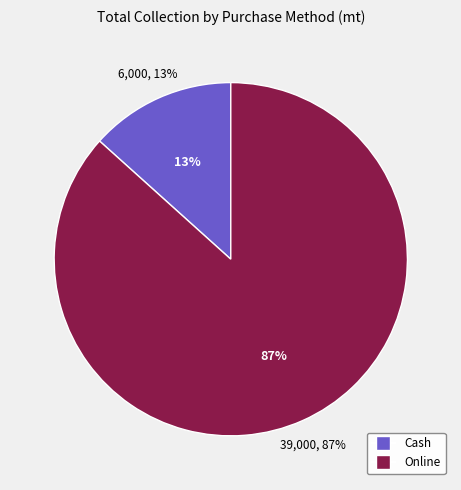

What is the ratio of the value at Online to the value at Cash?

6.5